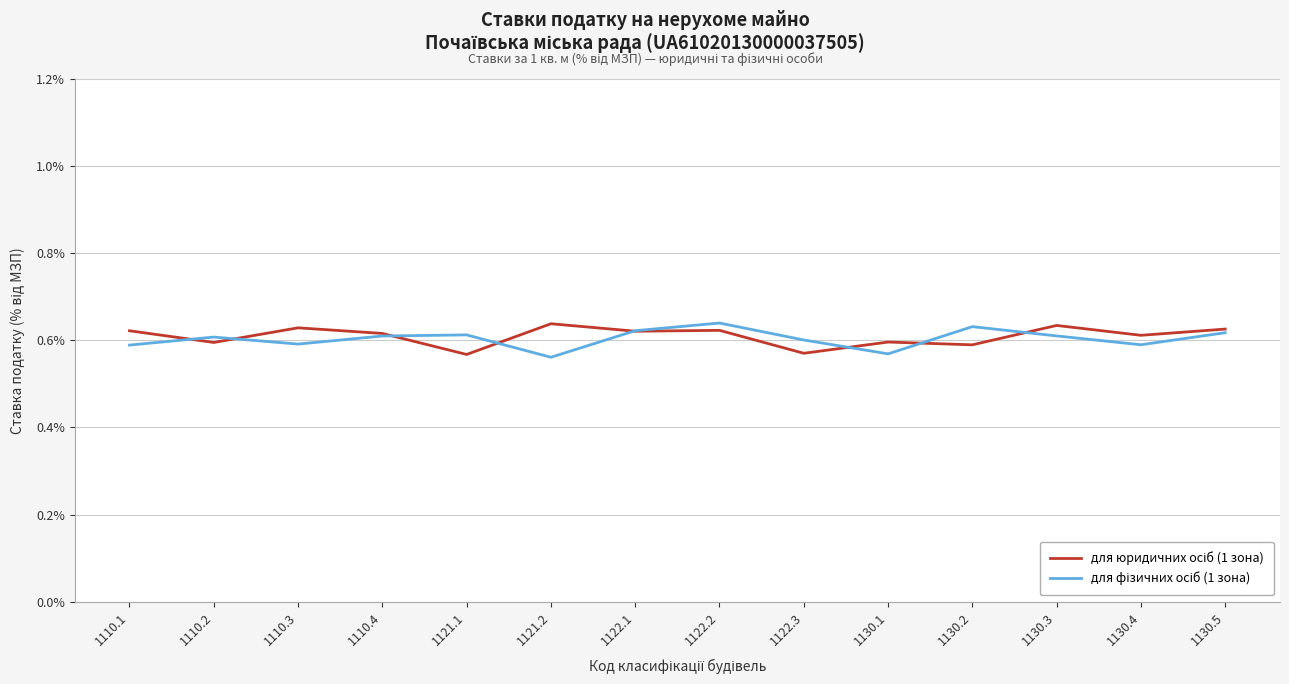

Is it true that для фізичних осіб (1 зона) equals 0.6 at 1122.3?

True